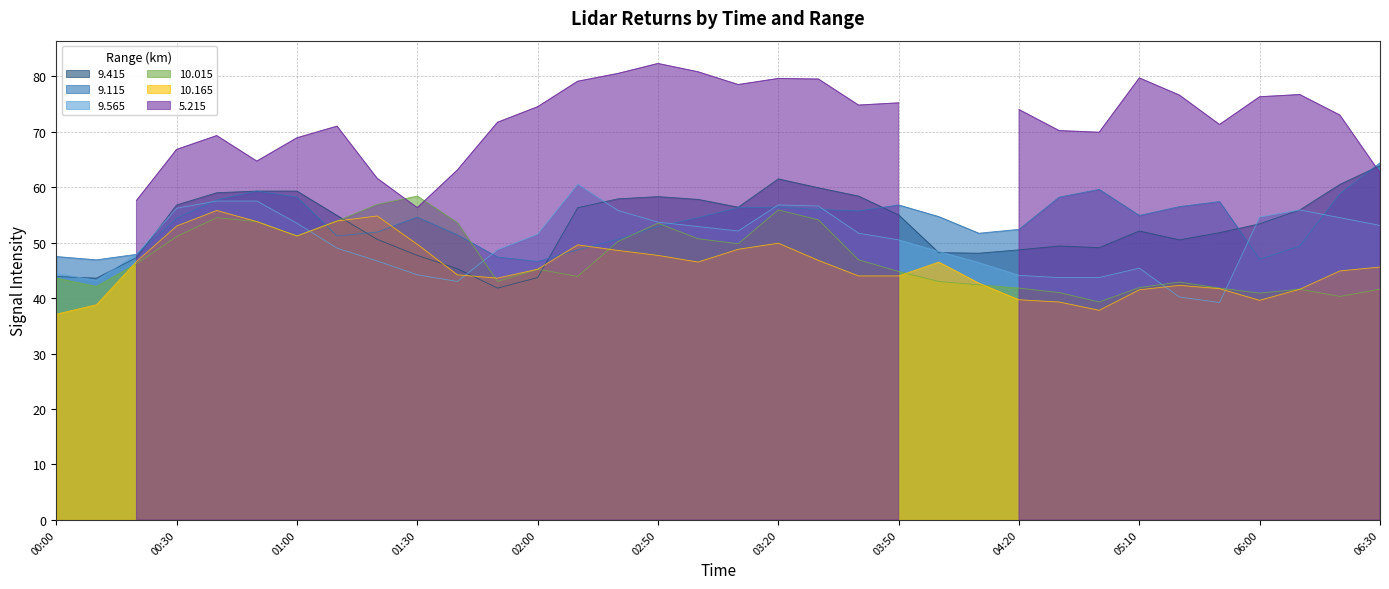

What is the highest value of the 9.115 series?

64.4